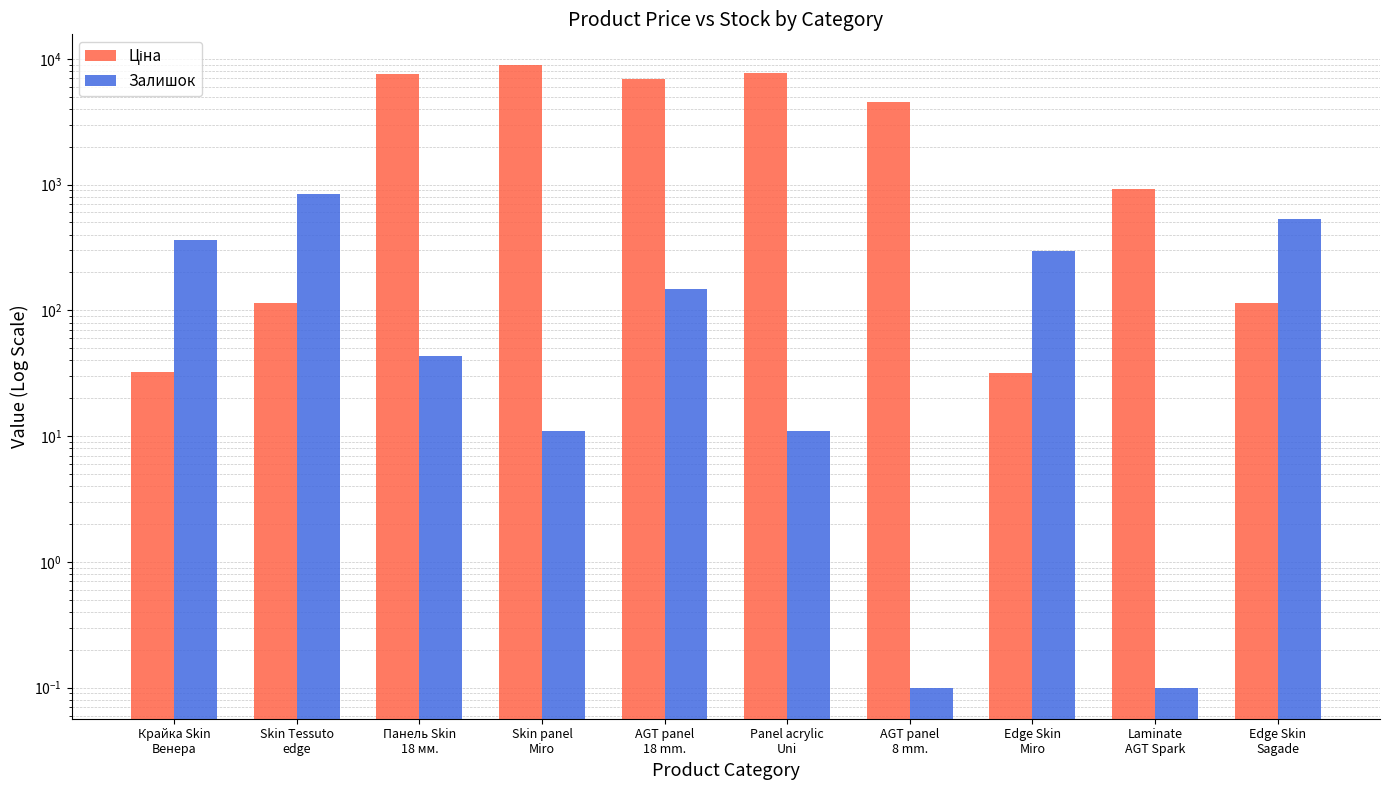

What is the average value of the Залишок series?

224.9